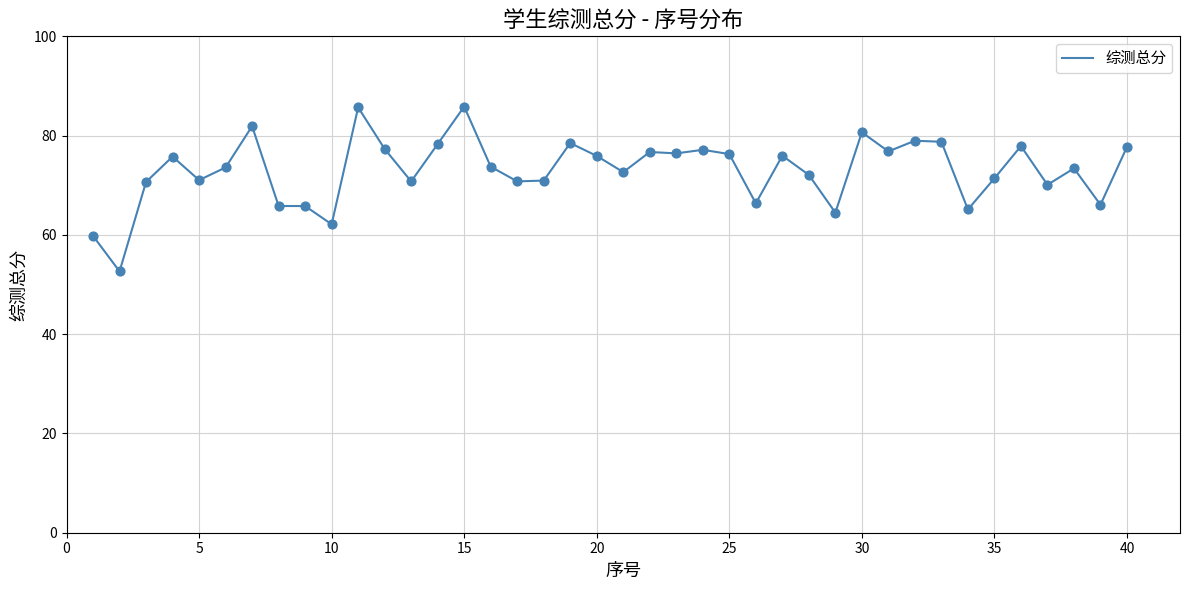

Does the chart have visible grid lines?

Yes